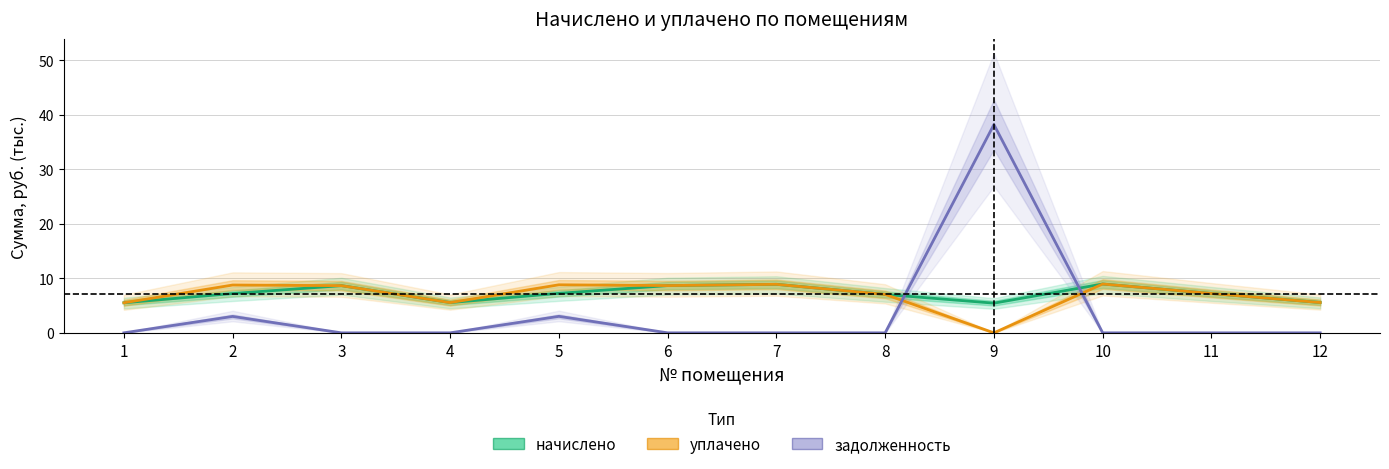

What is the sum of the начислено values at 12 and 8?

12.6